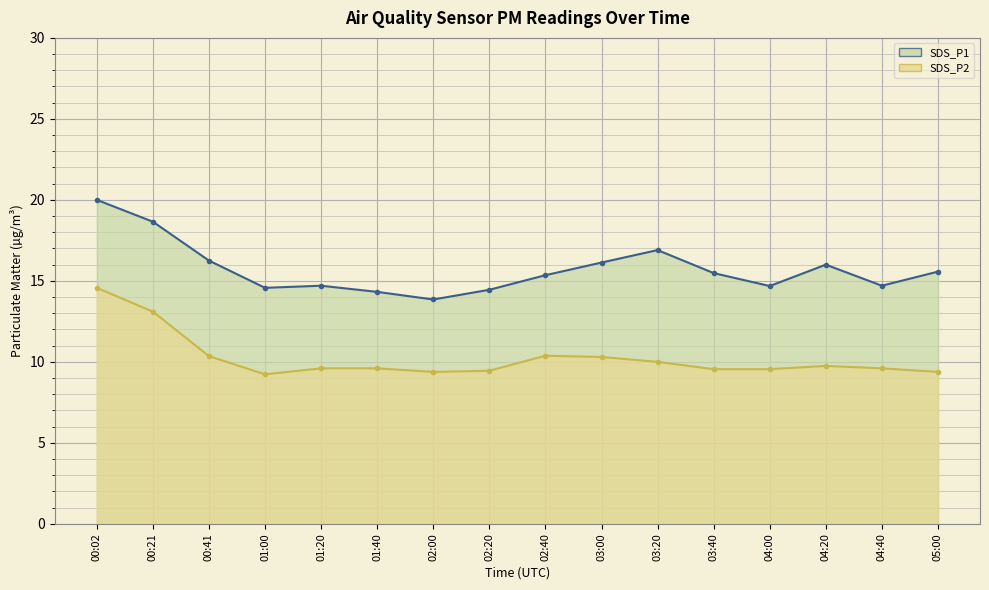

What value does the SDS_P2 line series have at 01:40?

9.6